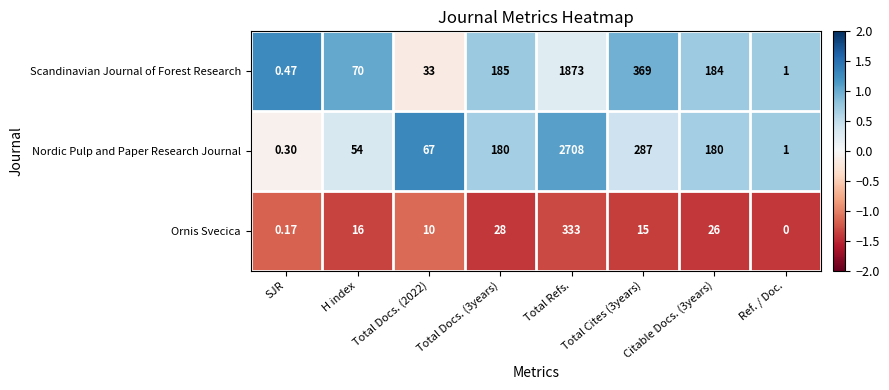

At Total Docs. (3years), list the series in order from largest to smallest.

Scandinavian Journal of Forest Research, Nordic Pulp and Paper Research Journal, Ornis Svecica